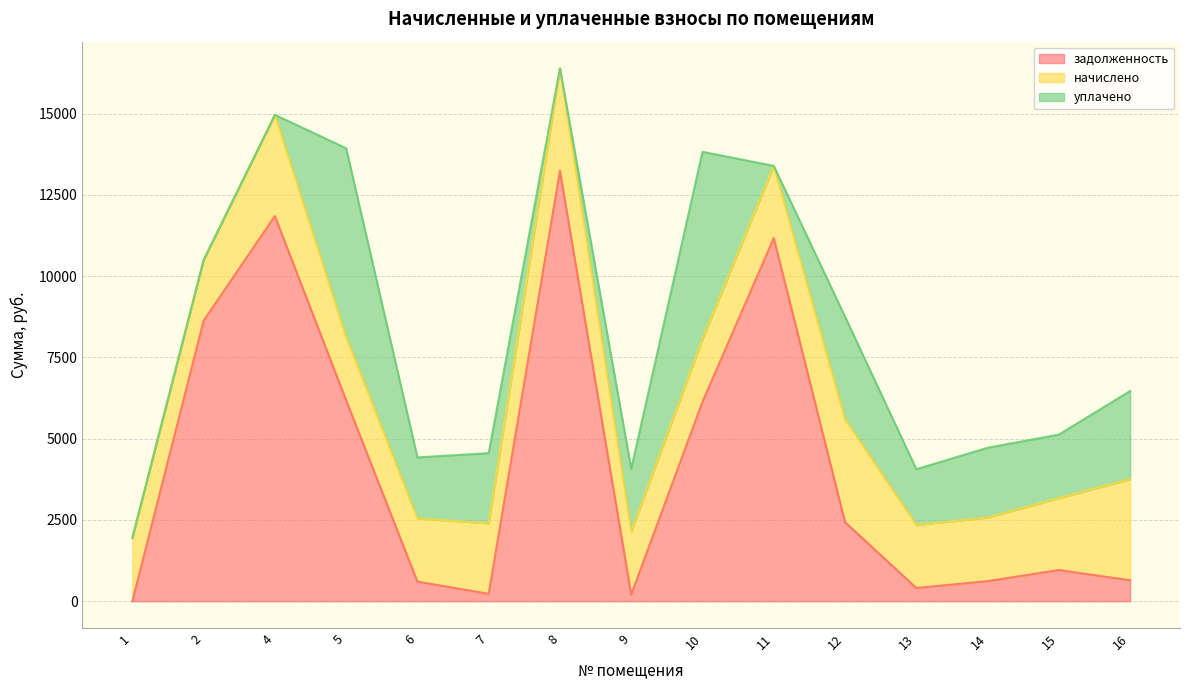

What is the value of the начислено point at the 5th from the left?

1939.1